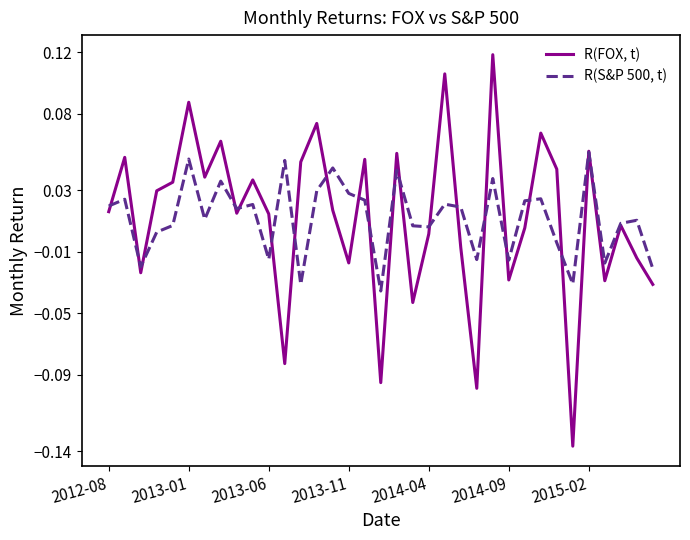

What is the sum of all R(S&P 500, t) values?

0.4